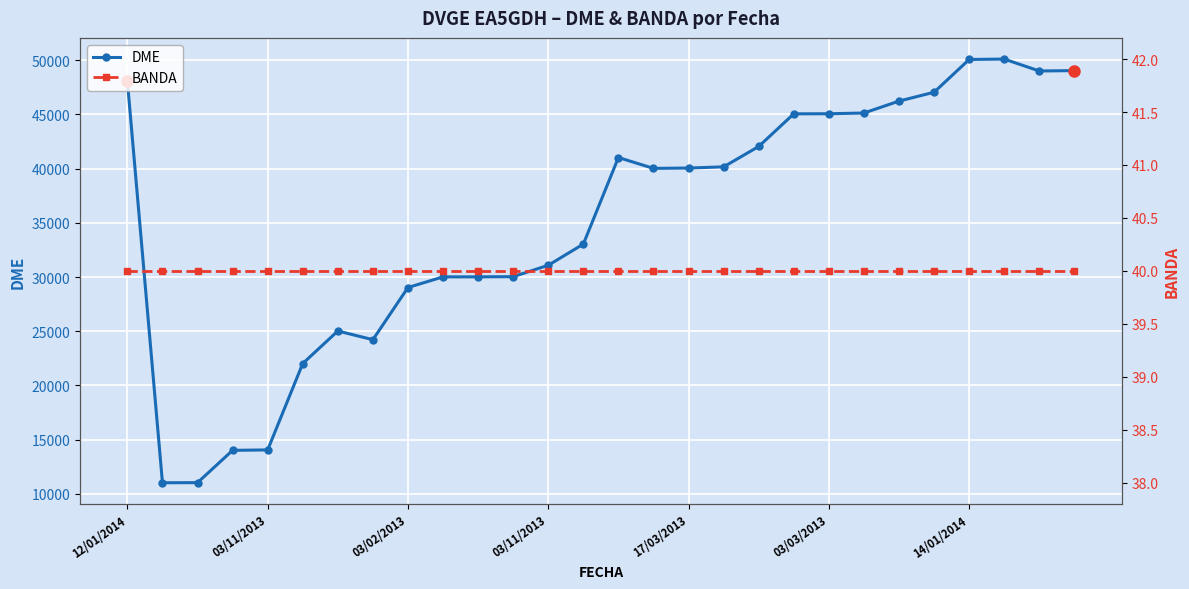

Which category has the lowest value in the DME series?

03/11/2013